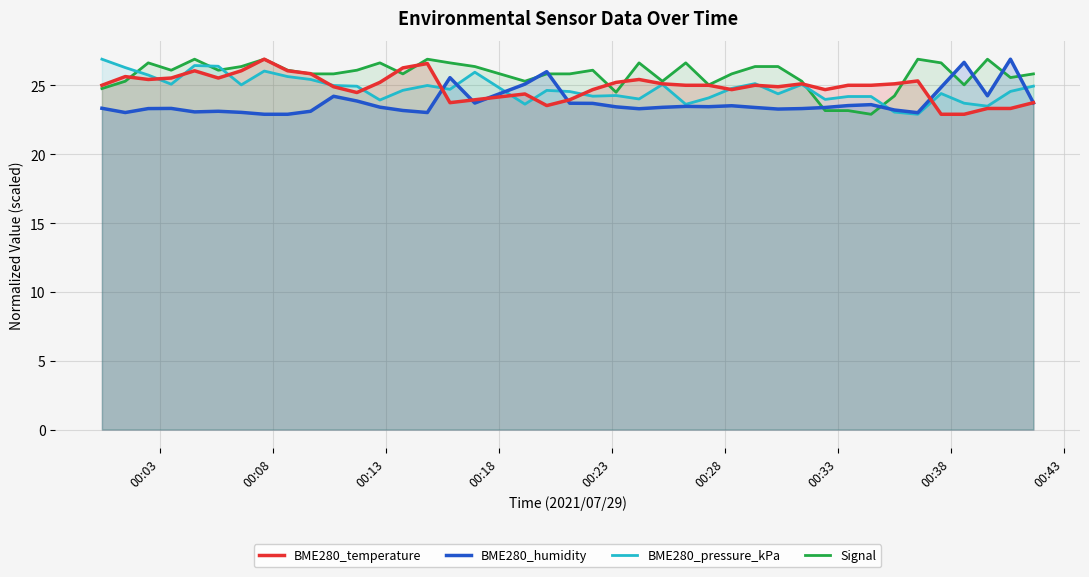

How many times do BME280_temperature and Signal cross each other?

9